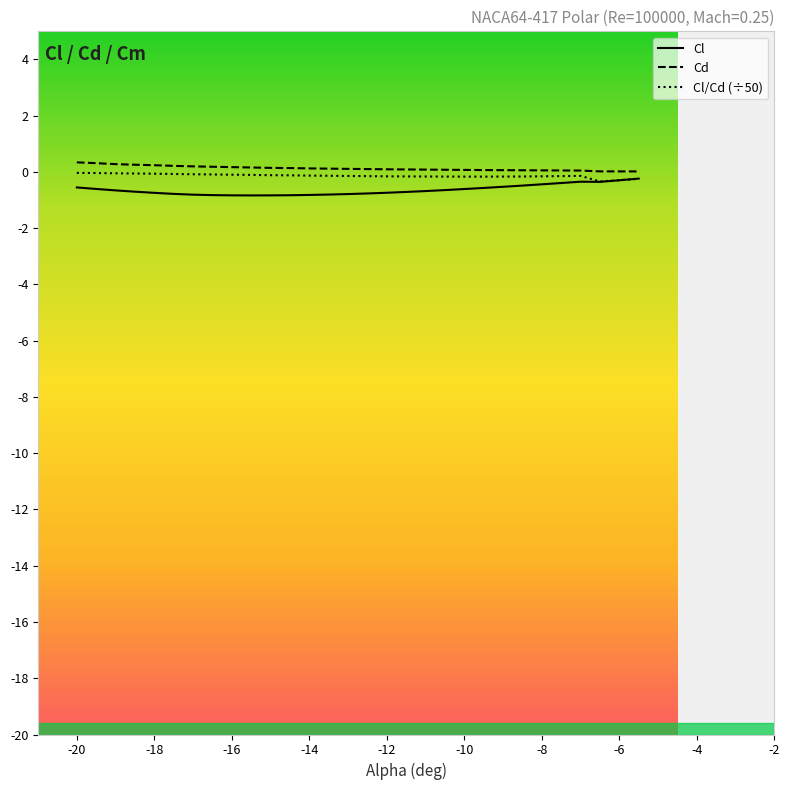

What is the highest value of the Cl series?

-0.2